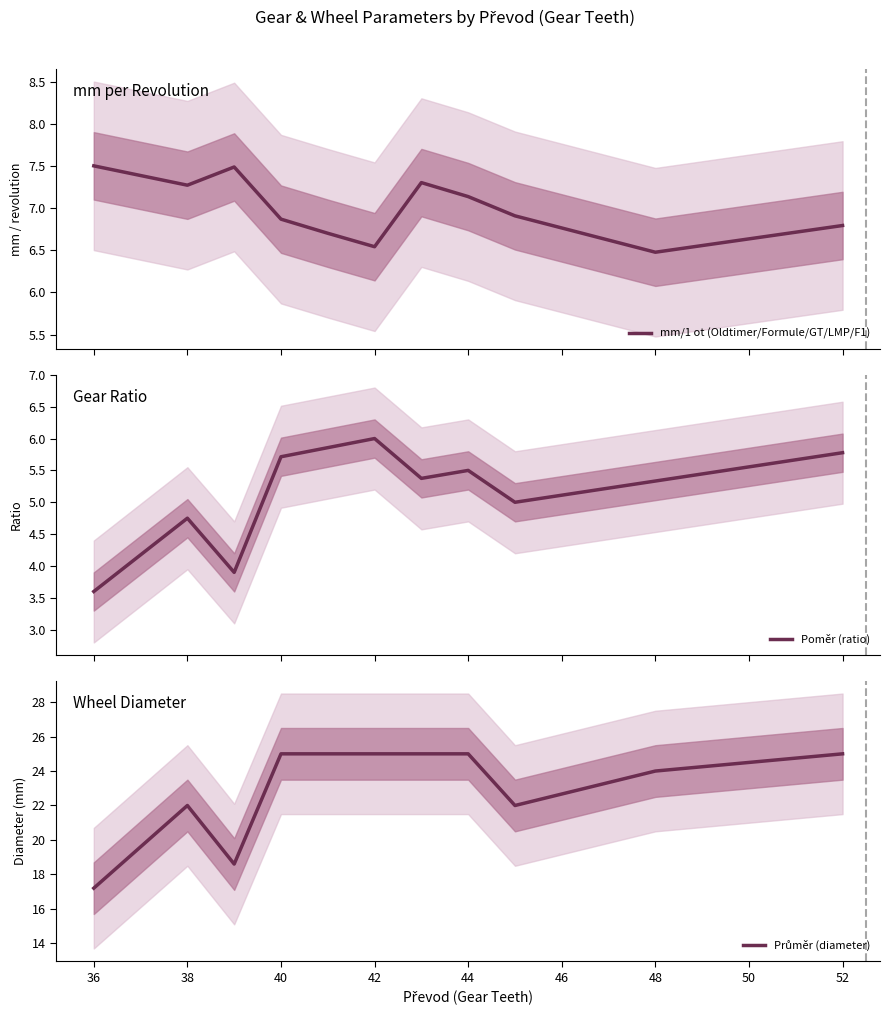

What is the highest value of the mm/1 ot (Oldtimer/Formule/GT/LMP/F1) series?

7.5